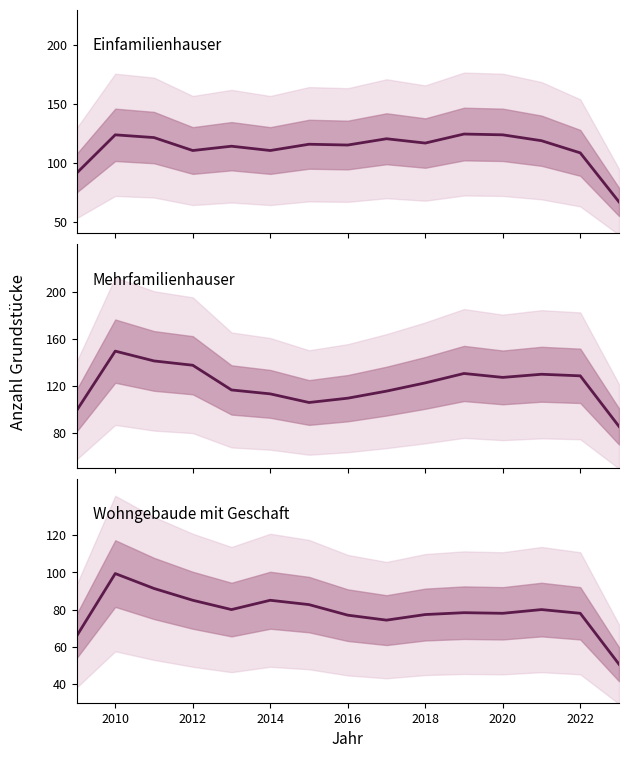

How many data points in Einfamilienhauser are above 115?

8